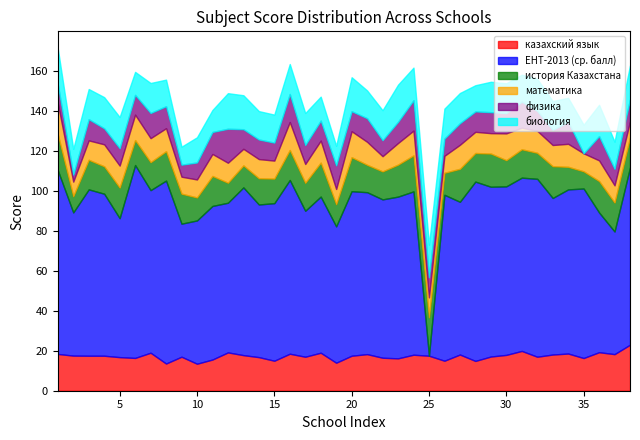

Reading left to right, what are all the values shown in this chart?

казахский язык: 18.4	17.6	17.5	17.5	16.8	16.4	19.0	13.6	17.0	13.5	15.6	19.2	17.8	16.8	15.0	18.5	17.0	19.0	14.0	17.5	18.3	16.5	16.2	18.0	17.5	15.0	18.1	14.9	17.1	17.9	19.9	17.0	18.1	18.6	16.4	19.3	18.3	23.0
ЕНТ-2013 (ср. балл): 91.9	71.6	83.2	81.0	69.5	96.5	81.3	91.5	66.5	71.7	76.8	74.9	83.9	76.4	78.8	86.9	73.0	78.1	68.2	82.3	81.0	79.2	80.9	81.7	0.0	83.0	76.4	89.7	84.9	84.3	86.7	89.0	78.3	82.1	84.8	69.9	61.3	88.8
история Казахстана: 17.9	8.1	14.8	13.7	15.3	12.5	14.0	14.7	15.0	11.5	15.0	10.0	11.0	13.1	12.3	15.0	14.0	17.0	11.1	17.0	13.7	14.0	16.0	18.0	19.2	11.0	16.5	14.3	16.6	13.1	14.2	13.0	15.9	11.3	8.6	15.7	14.5	15.0
математика: 15.6	7.3	9.7	11.0	11.0	12.7	12.0	11.5	8.5	9.0	11.0	10.0	8.3	9.6	9.0	14.0	9.4	11.0	7.6	13.0	11.5	7.6	10.8	12.4	10.0	8.5	12.0	10.6	10.2	13.4	10.8	11.0	10.6	11.5	9.0	10.3	8.6	8.0
физика: 9.4	3.5	10.6	8.0	8.7	9.9	12.6	11.0	6.0	8.5	11.0	17.0	9.8	9.8	9.0	14.0	9.5	10.0	11.8	10.0	11.8	8.0	10.6	15.2	10.0	8.6	10.8	10.2	10.5	10.1	13.0	10.0	7.6	11.0	0.0	12.1	8.2	11.0
биология: 18.0	12.9	15.1	15.6	15.6	11.5	15.0	13.3	9.0	12.6	11.0	17.8	17.0	14.2	14.0	15.0	16.0	12.0	9.8	17.0	13.9	15.0	18.6	16.3	16.3	15.0	15.1	13.1	15.2	15.0	13.5	16.0	14.4	12.0	14.3	15.7	13.6	17.0